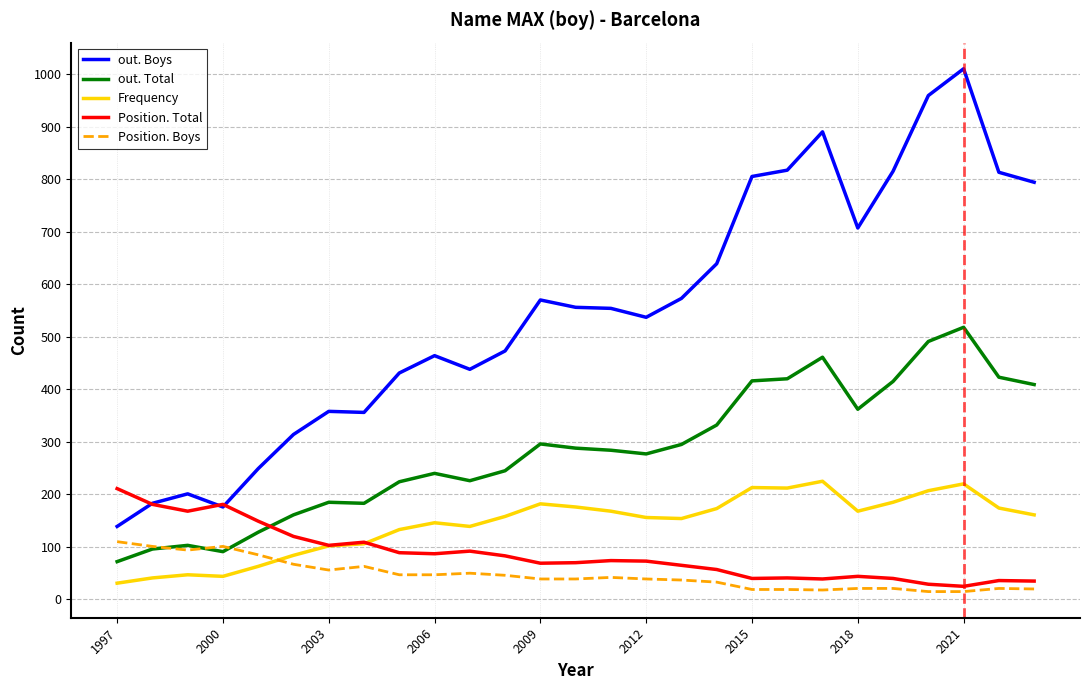

What is the maximum value for out. Boys?

1010